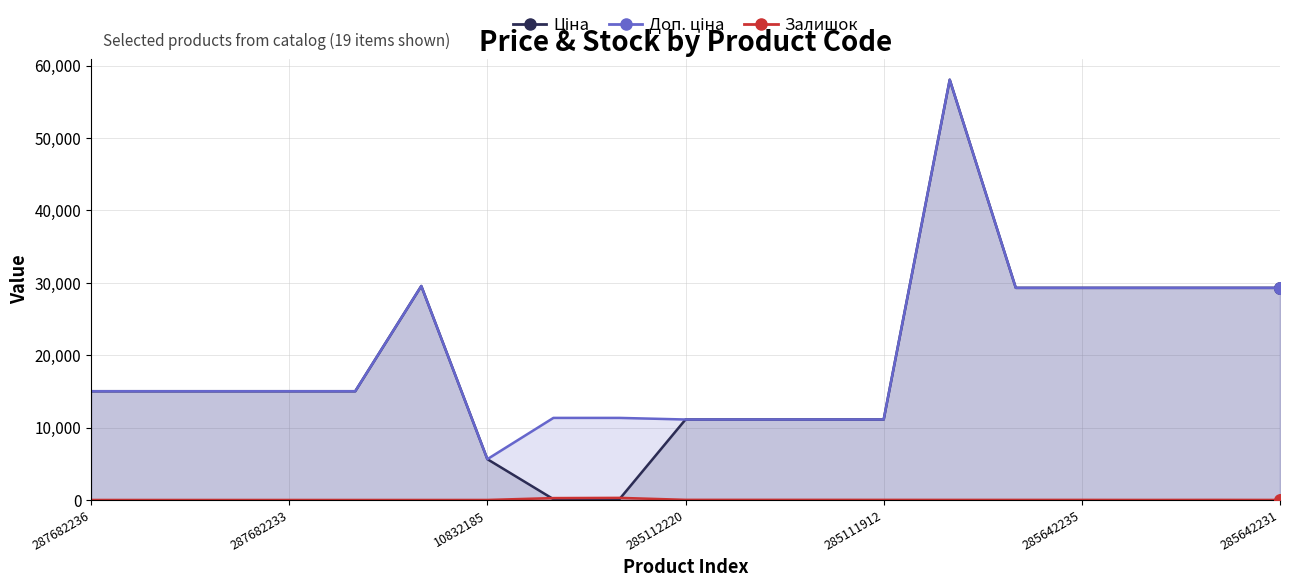

At how many categories does at least one series exceed 2345?

19